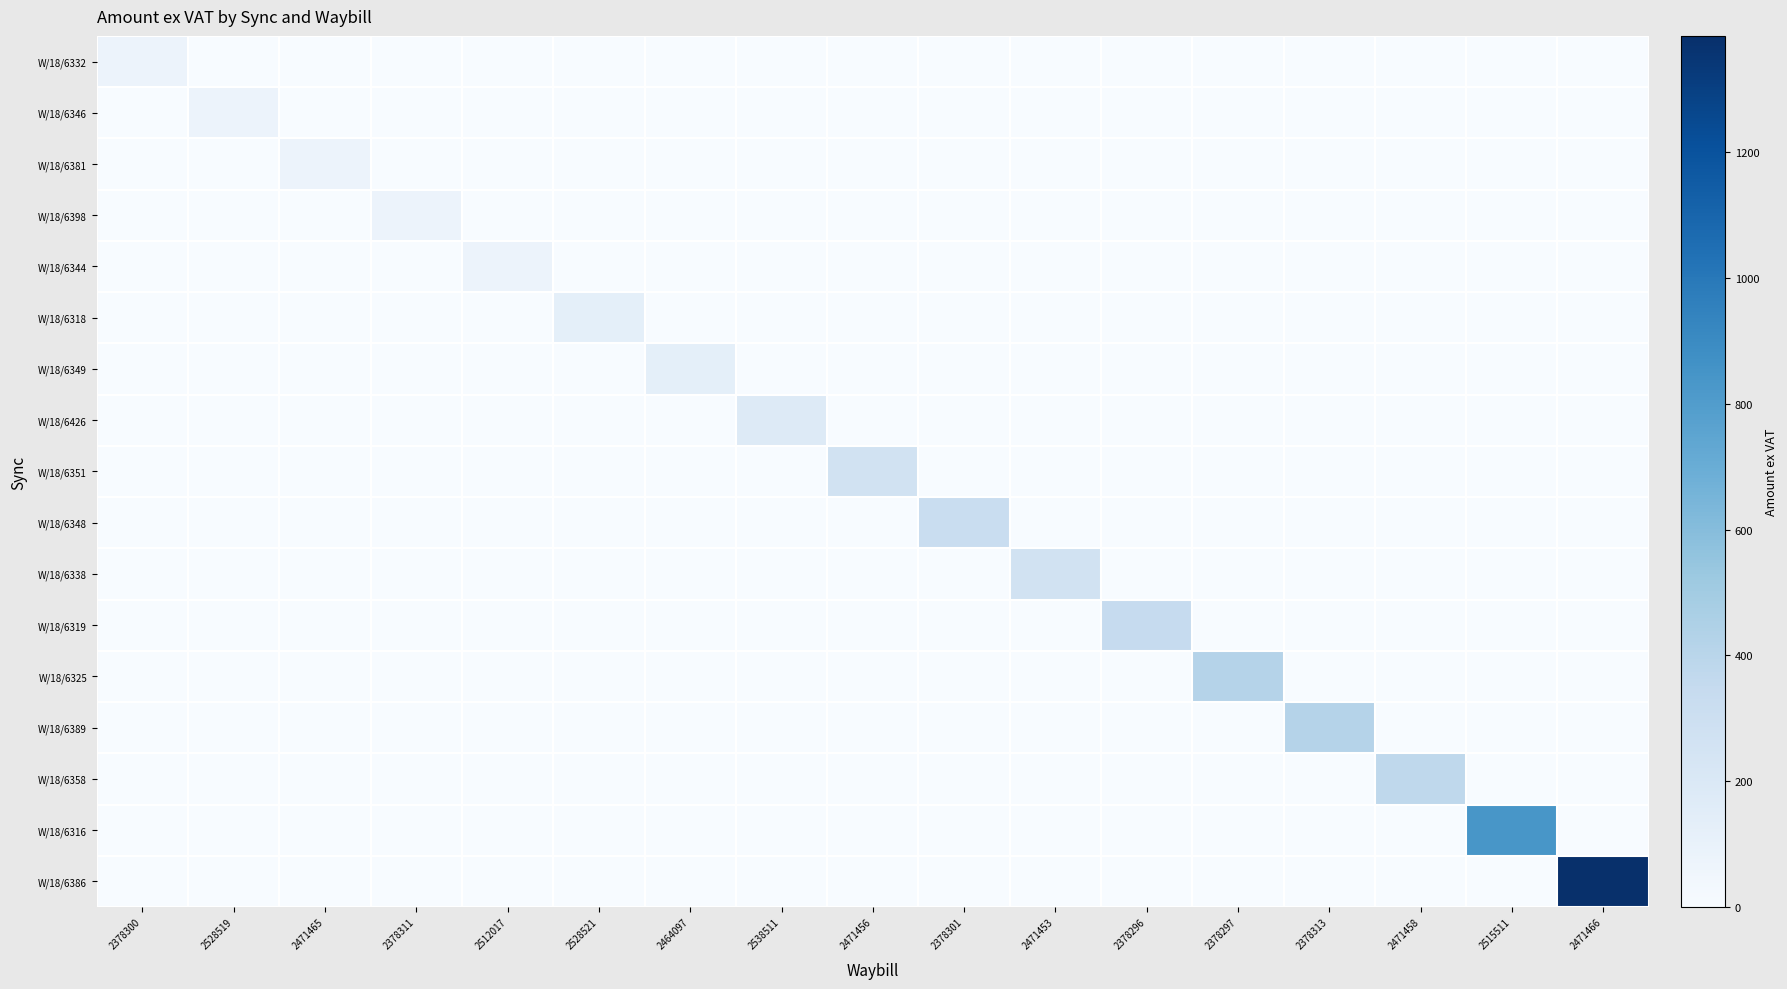

Reading left to right, extract all data points from this chart.

W/18/6332: 2378300=75.8	2528519=0.0	2471465=0.0	2378311=0.0	2512017=0.0	2528521=0.0	2464097=0.0	2538511=0.0	2471456=0.0	2378301=0.0	2471453=0.0	2378296=0.0	2378297=0.0	2378313=0.0	2471458=0.0	2515511=0.0	2471466=0.0
W/18/6346: 2378300=0.0	2528519=75.8	2471465=0.0	2378311=0.0	2512017=0.0	2528521=0.0	2464097=0.0	2538511=0.0	2471456=0.0	2378301=0.0	2471453=0.0	2378296=0.0	2378297=0.0	2378313=0.0	2471458=0.0	2515511=0.0	2471466=0.0
W/18/6381: 2378300=0.0	2528519=0.0	2471465=75.8	2378311=0.0	2512017=0.0	2528521=0.0	2464097=0.0	2538511=0.0	2471456=0.0	2378301=0.0	2471453=0.0	2378296=0.0	2378297=0.0	2378313=0.0	2471458=0.0	2515511=0.0	2471466=0.0
W/18/6398: 2378300=0.0	2528519=0.0	2471465=0.0	2378311=75.8	2512017=0.0	2528521=0.0	2464097=0.0	2538511=0.0	2471456=0.0	2378301=0.0	2471453=0.0	2378296=0.0	2378297=0.0	2378313=0.0	2471458=0.0	2515511=0.0	2471466=0.0
W/18/6344: 2378300=0.0	2528519=0.0	2471465=0.0	2378311=0.0	2512017=75.8	2528521=0.0	2464097=0.0	2538511=0.0	2471456=0.0	2378301=0.0	2471453=0.0	2378296=0.0	2378297=0.0	2378313=0.0	2471458=0.0	2515511=0.0	2471466=0.0
W/18/6318: 2378300=0.0	2528519=0.0	2471465=0.0	2378311=0.0	2512017=0.0	2528521=126.4	2464097=0.0	2538511=0.0	2471456=0.0	2378301=0.0	2471453=0.0	2378296=0.0	2378297=0.0	2378313=0.0	2471458=0.0	2515511=0.0	2471466=0.0
W/18/6349: 2378300=0.0	2528519=0.0	2471465=0.0	2378311=0.0	2512017=0.0	2528521=0.0	2464097=126.4	2538511=0.0	2471456=0.0	2378301=0.0	2471453=0.0	2378296=0.0	2378297=0.0	2378313=0.0	2471458=0.0	2515511=0.0	2471466=0.0
W/18/6426: 2378300=0.0	2528519=0.0	2471465=0.0	2378311=0.0	2512017=0.0	2528521=0.0	2464097=0.0	2538511=173.7	2471456=0.0	2378301=0.0	2471453=0.0	2378296=0.0	2378297=0.0	2378313=0.0	2471458=0.0	2515511=0.0	2471466=0.0
W/18/6351: 2378300=0.0	2528519=0.0	2471465=0.0	2378311=0.0	2512017=0.0	2528521=0.0	2464097=0.0	2538511=0.0	2471456=270.4	2378301=0.0	2471453=0.0	2378296=0.0	2378297=0.0	2378313=0.0	2471458=0.0	2515511=0.0	2471466=0.0
W/18/6348: 2378300=0.0	2528519=0.0	2471465=0.0	2378311=0.0	2512017=0.0	2528521=0.0	2464097=0.0	2538511=0.0	2471456=0.0	2378301=320.4	2471453=0.0	2378296=0.0	2378297=0.0	2378313=0.0	2471458=0.0	2515511=0.0	2471466=0.0
W/18/6338: 2378300=0.0	2528519=0.0	2471465=0.0	2378311=0.0	2512017=0.0	2528521=0.0	2464097=0.0	2538511=0.0	2471456=0.0	2378301=0.0	2471453=261.4	2378296=0.0	2378297=0.0	2378313=0.0	2471458=0.0	2515511=0.0	2471466=0.0
W/18/6319: 2378300=0.0	2528519=0.0	2471465=0.0	2378311=0.0	2512017=0.0	2528521=0.0	2464097=0.0	2538511=0.0	2471456=0.0	2378301=0.0	2471453=0.0	2378296=344.9	2378297=0.0	2378313=0.0	2471458=0.0	2515511=0.0	2471466=0.0
W/18/6325: 2378300=0.0	2528519=0.0	2471465=0.0	2378311=0.0	2512017=0.0	2528521=0.0	2464097=0.0	2538511=0.0	2471456=0.0	2378301=0.0	2471453=0.0	2378296=0.0	2378297=418.3	2378313=0.0	2471458=0.0	2515511=0.0	2471466=0.0
W/18/6389: 2378300=0.0	2528519=0.0	2471465=0.0	2378311=0.0	2512017=0.0	2528521=0.0	2464097=0.0	2538511=0.0	2471456=0.0	2378301=0.0	2471453=0.0	2378296=0.0	2378297=0.0	2378313=418.3	2471458=0.0	2515511=0.0	2471466=0.0
W/18/6358: 2378300=0.0	2528519=0.0	2471465=0.0	2378311=0.0	2512017=0.0	2528521=0.0	2464097=0.0	2538511=0.0	2471456=0.0	2378301=0.0	2471453=0.0	2378296=0.0	2378297=0.0	2378313=0.0	2471458=376.0	2515511=0.0	2471466=0.0
W/18/6316: 2378300=0.0	2528519=0.0	2471465=0.0	2378311=0.0	2512017=0.0	2528521=0.0	2464097=0.0	2538511=0.0	2471456=0.0	2378301=0.0	2471453=0.0	2378296=0.0	2378297=0.0	2378313=0.0	2471458=0.0	2515511=834.2	2471466=0.0
W/18/6386: 2378300=0.0	2528519=0.0	2471465=0.0	2378311=0.0	2512017=0.0	2528521=0.0	2464097=0.0	2538511=0.0	2471456=0.0	2378301=0.0	2471453=0.0	2378296=0.0	2378297=0.0	2378313=0.0	2471458=0.0	2515511=0.0	2471466=1384.8